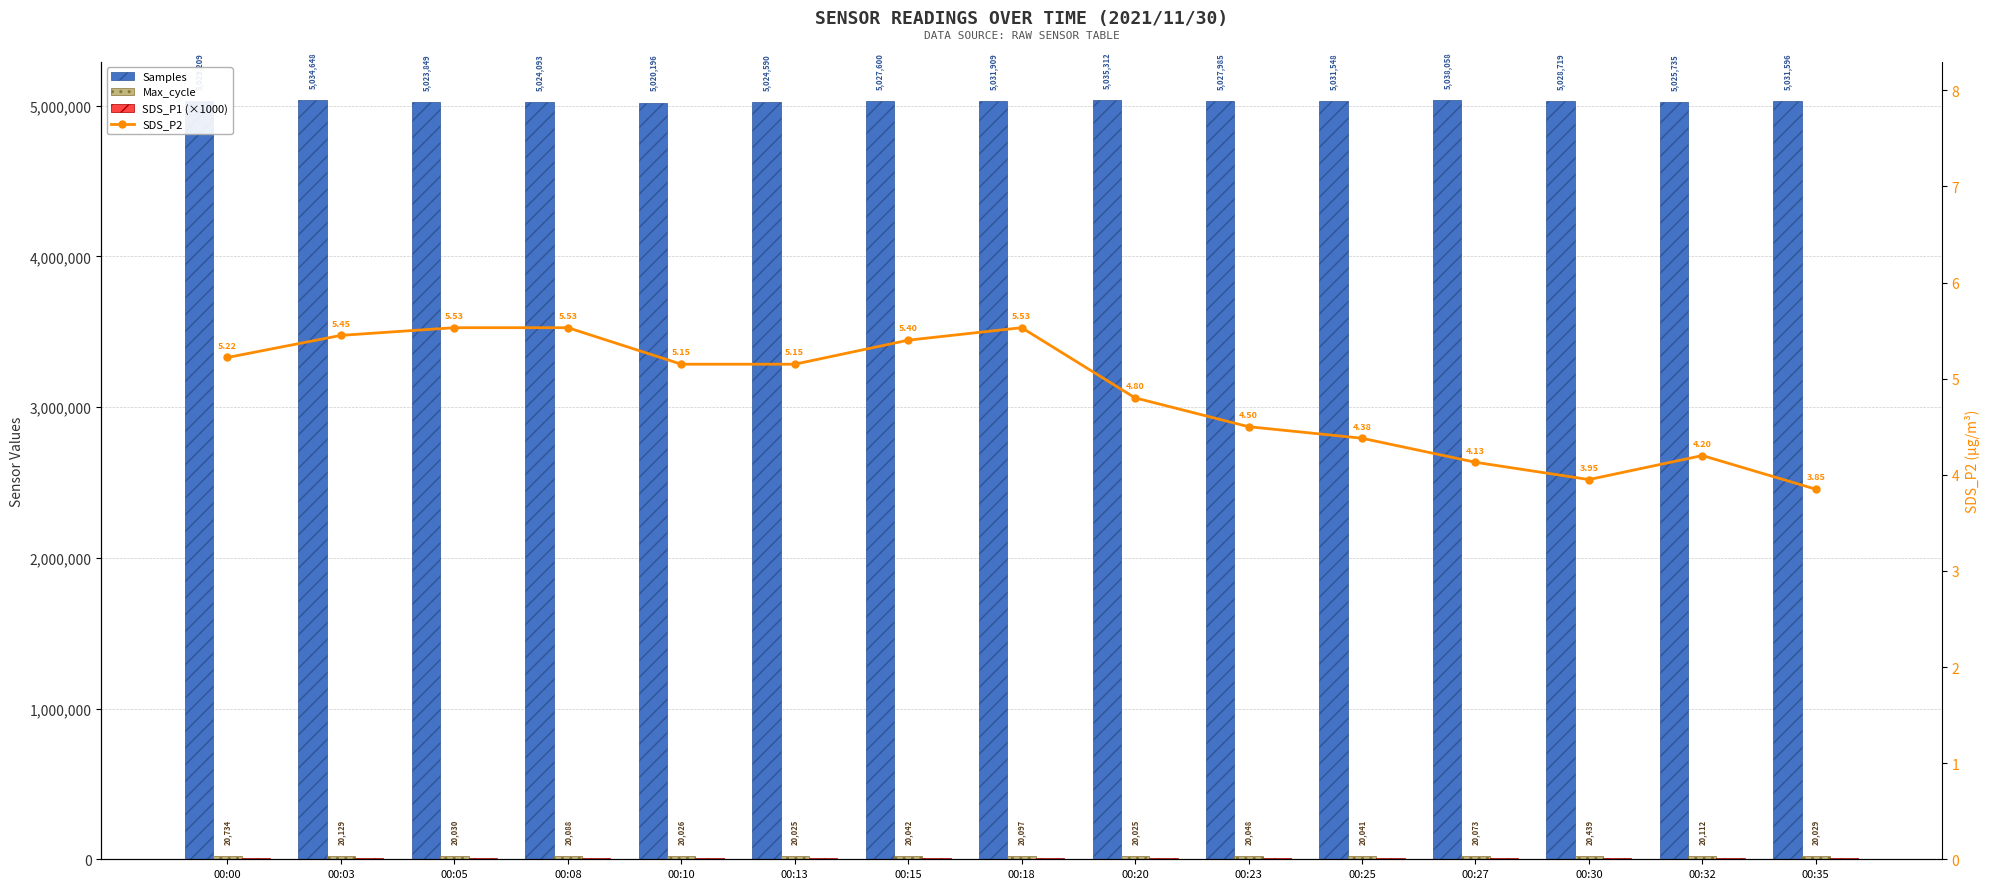

Is it true that Samples equals 5028719.0 at 00:30?

True